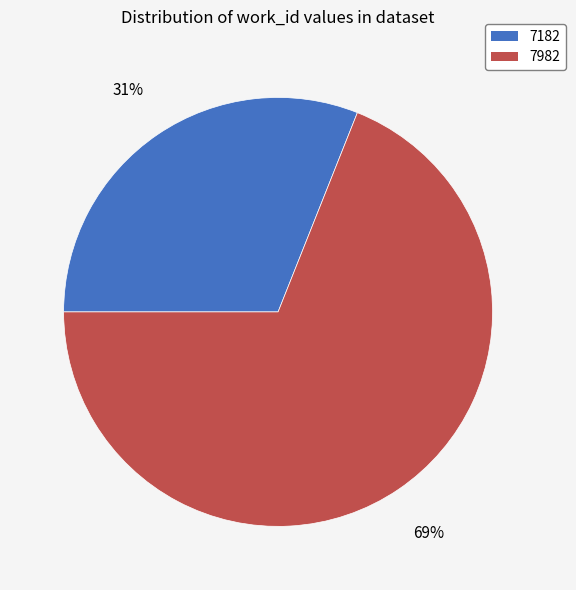

Does any single category account for the majority?

Yes